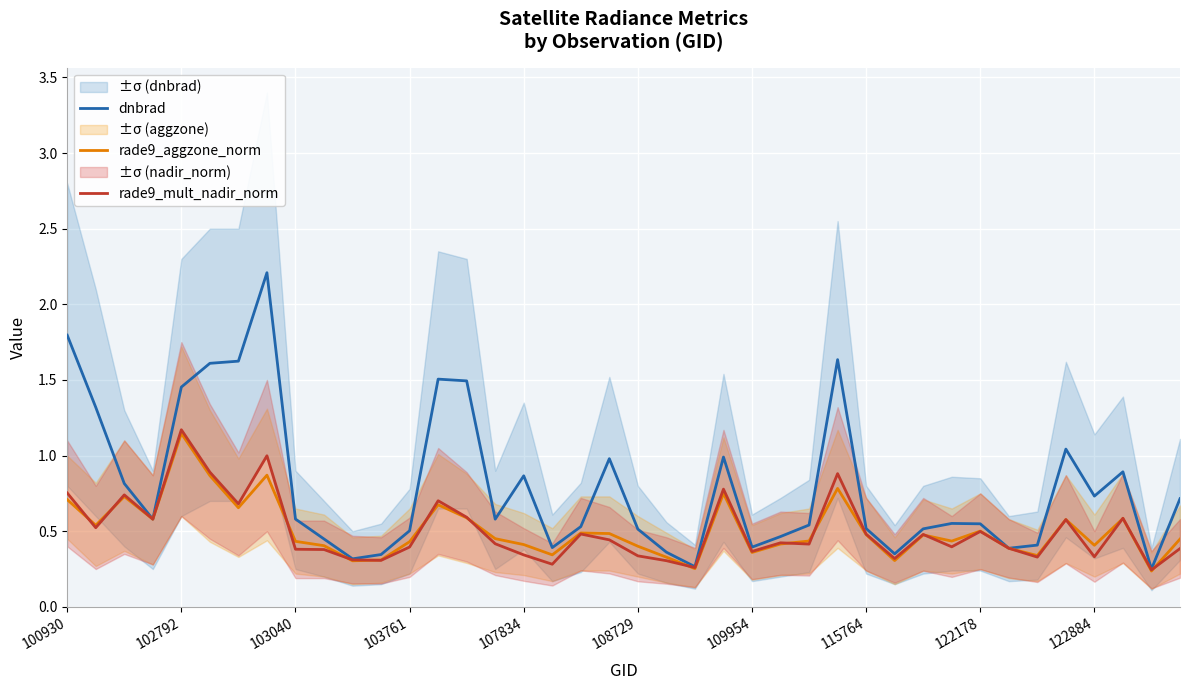

What is the difference between the second highest and minimum values in the dnbrad series?

1.5